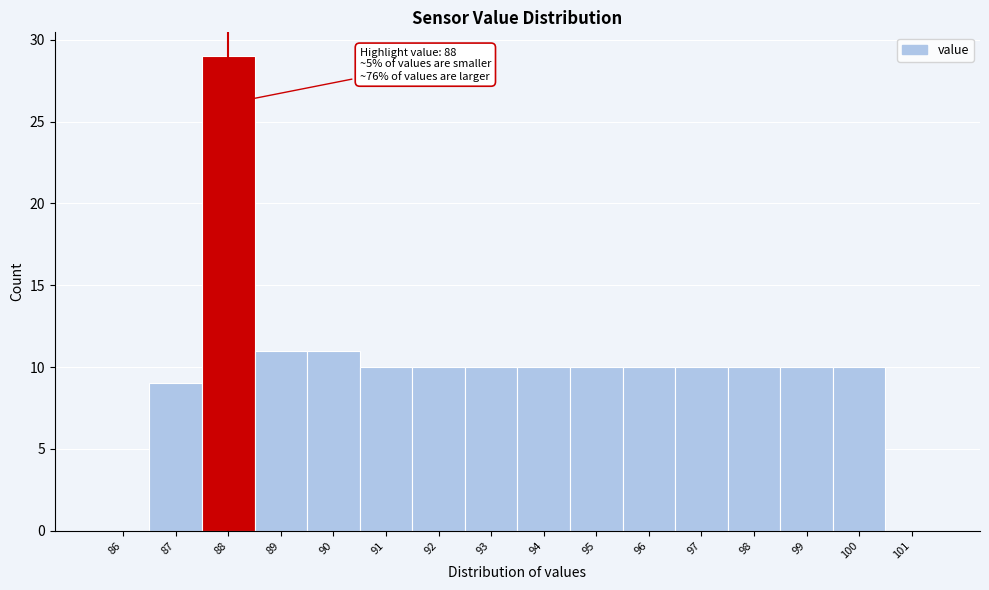

Reading right to left, what are all the values shown in this chart?

101=0	100=10	99=10	98=10	97=10	96=10	95=10	94=10	93=10	92=10	91=10	90=11	89=11	88=29	87=9	86=0